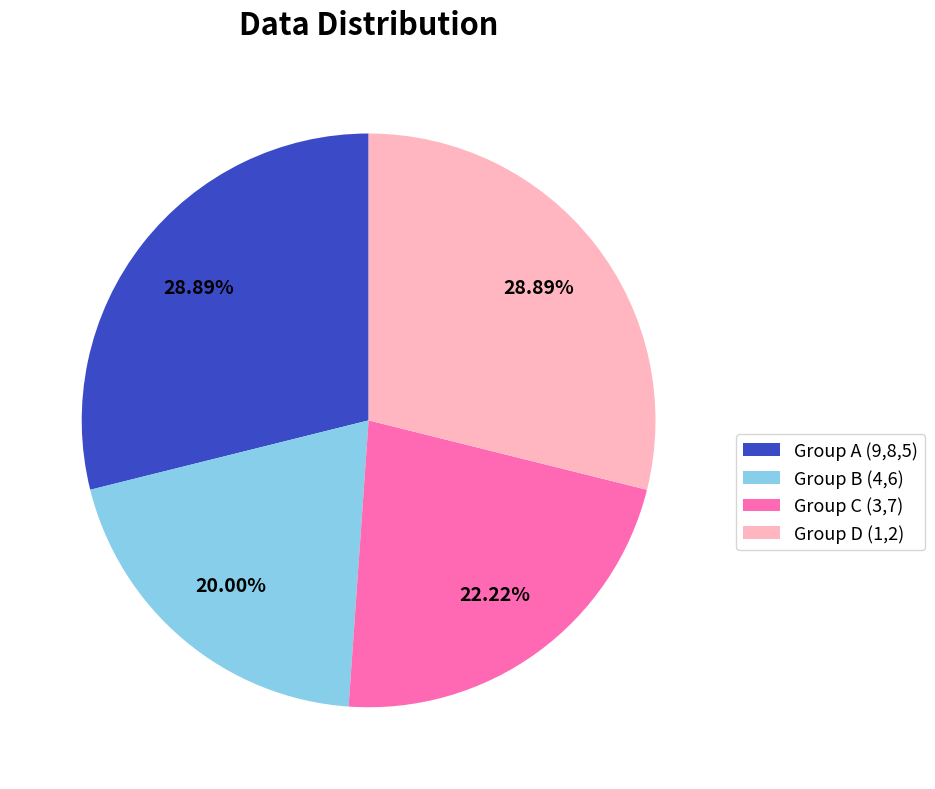

Does any single category account for the majority?

No